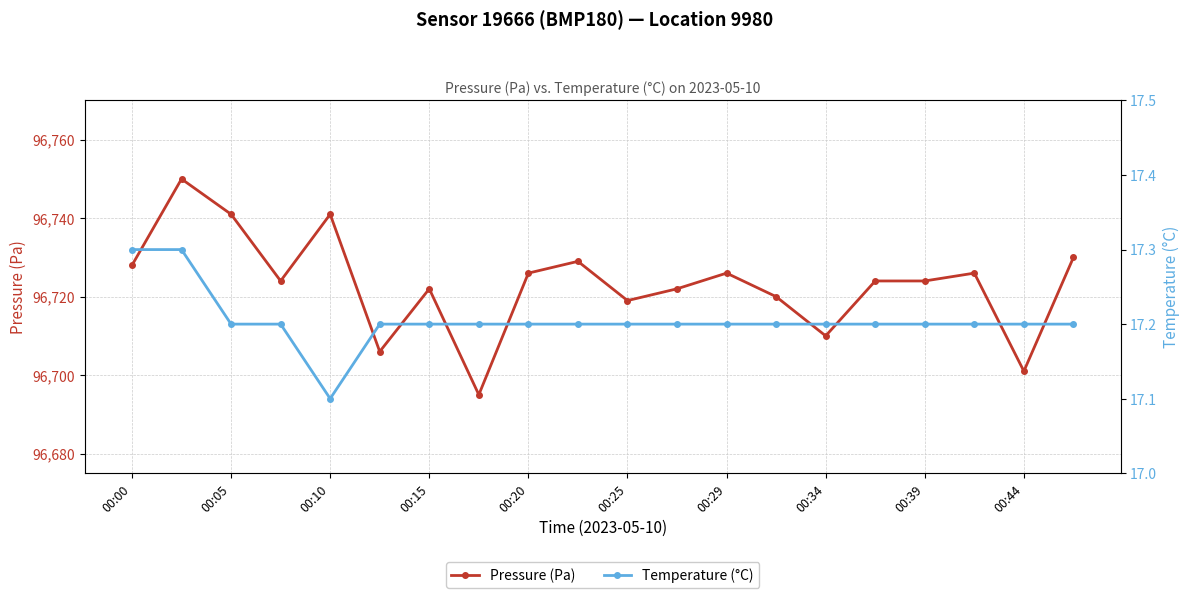

What is the average value of the Temperature (°C) series?

17.2